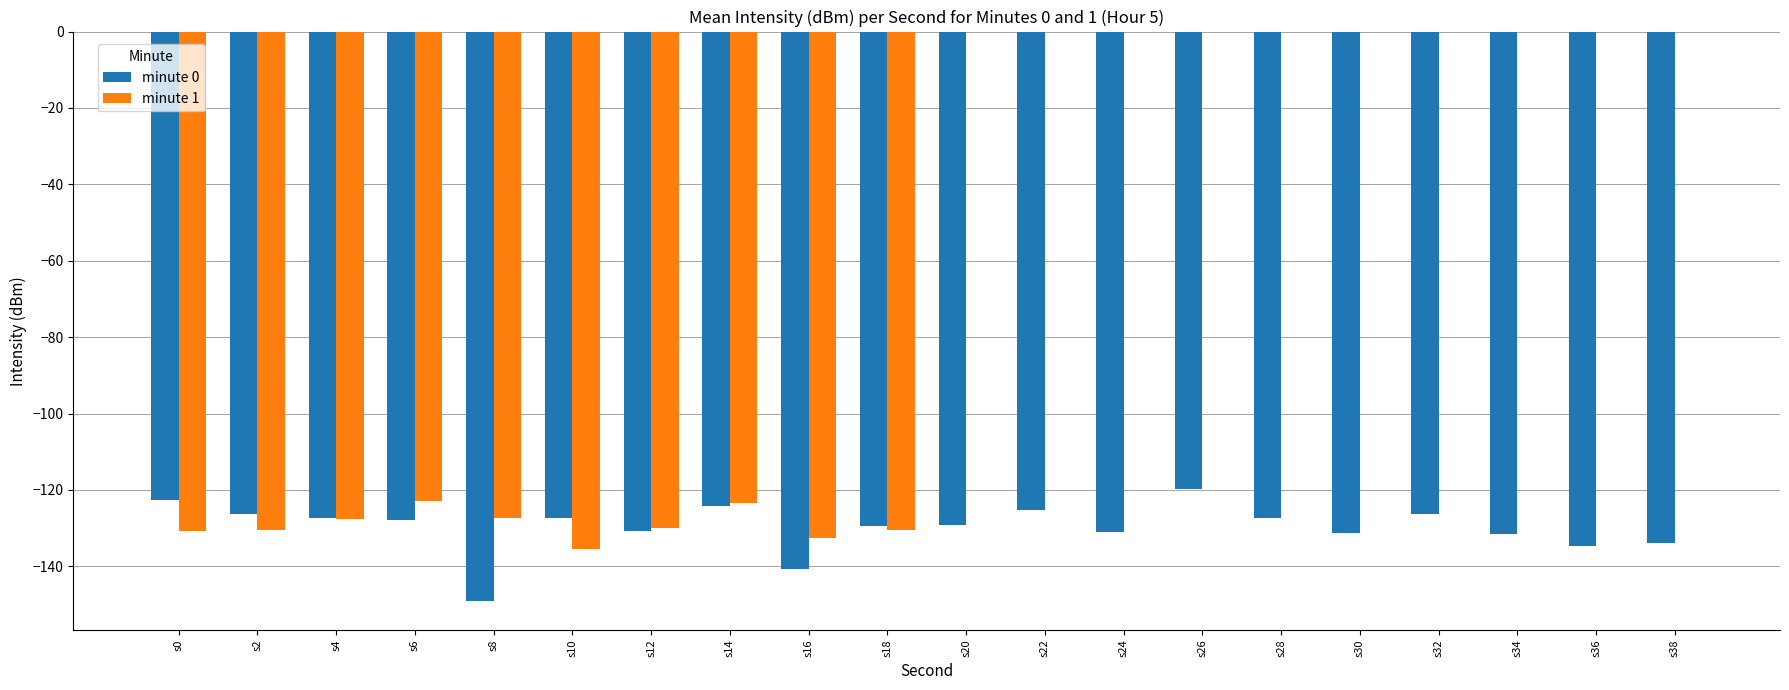

Which series changed the most between s16 and s24?

minute 1